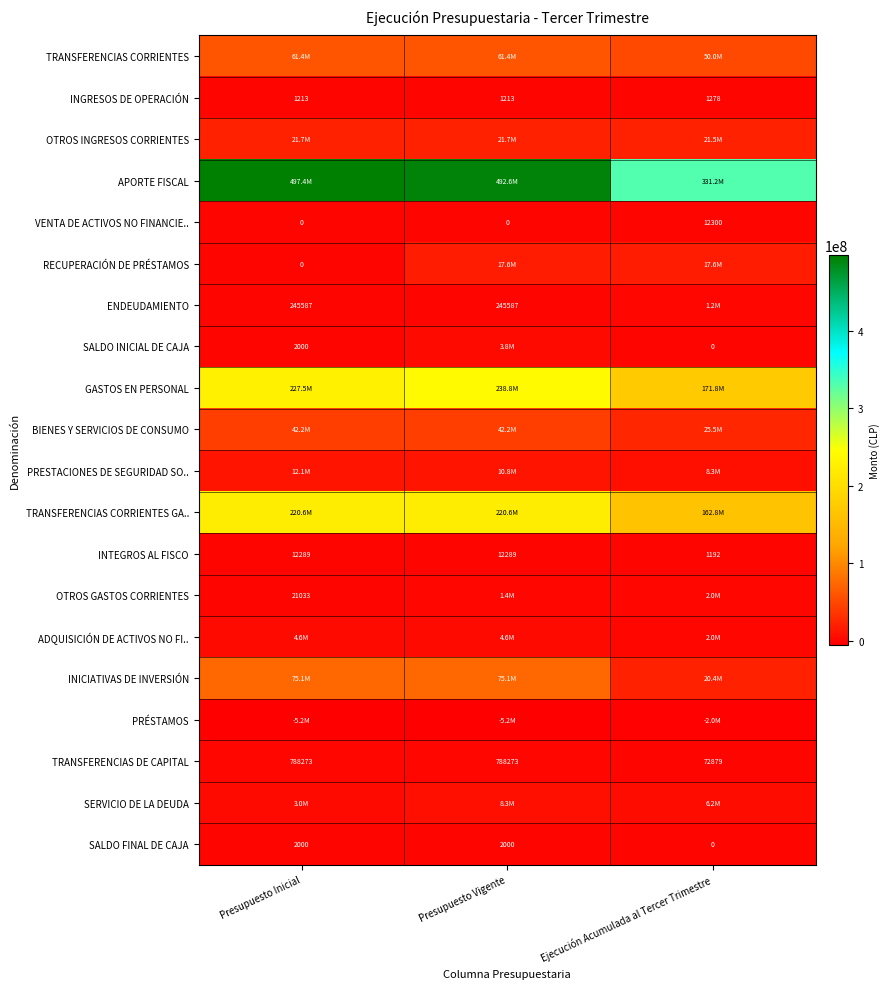

What is the difference between the TRANSFERENCIAS DE CAPITAL values at Presupuesto Vigente and Ejecución Acumulada al Tercer Trimestre?

715394